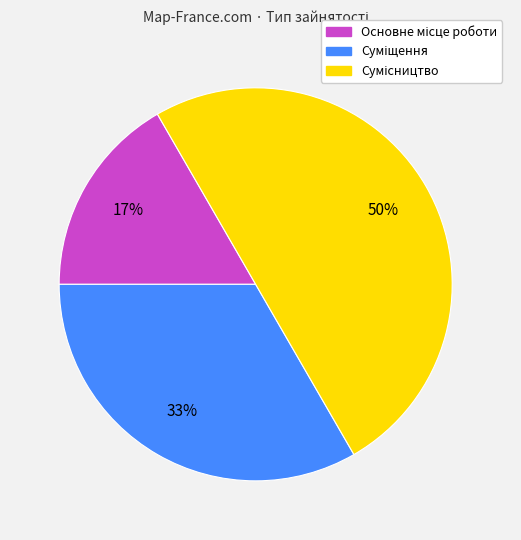

To the nearest percent, what is the difference between the largest and smallest slice percentages?

33%